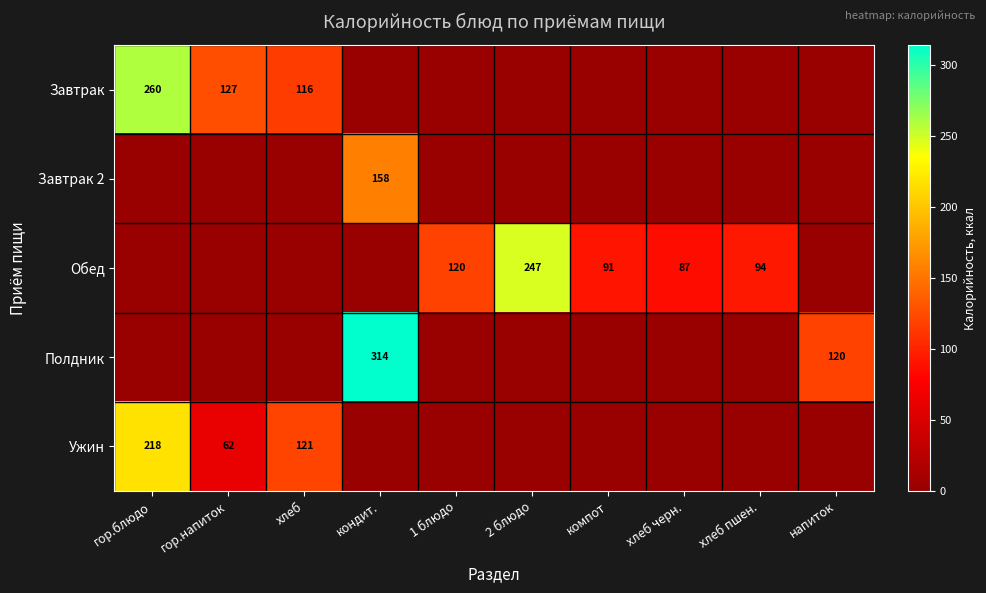

True or false: Ужин has a value of 56 at хлеб.

False